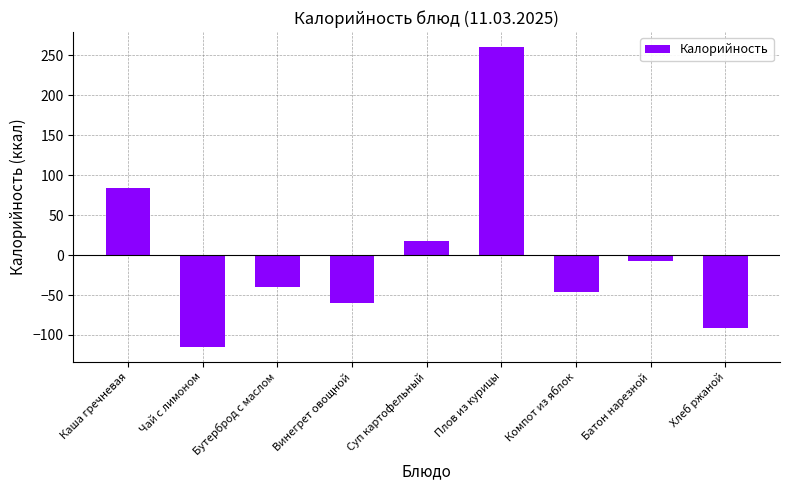

What is the value of the 8th bar from the left?

-7.8